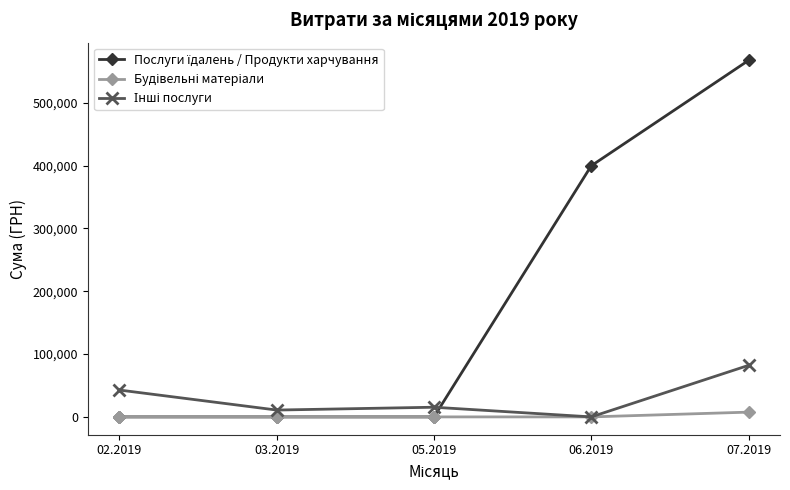

What position from the right is 05.2019?

3